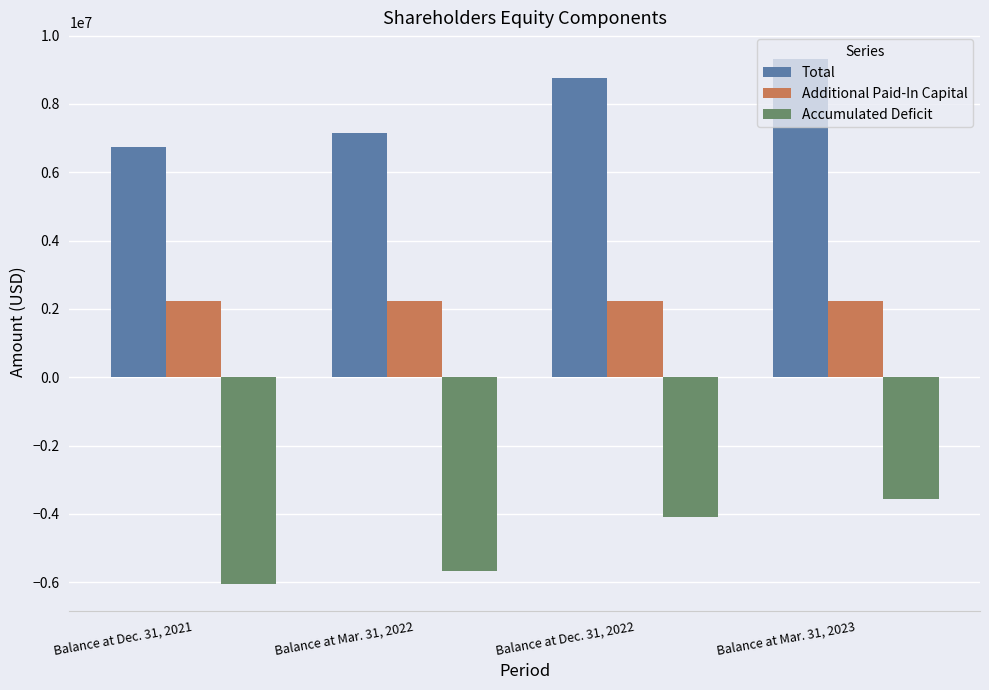

What is the difference between the Additional Paid-In Capital values at Balance at Dec. 31, 2022 and Balance at Dec. 31, 2021?

4729